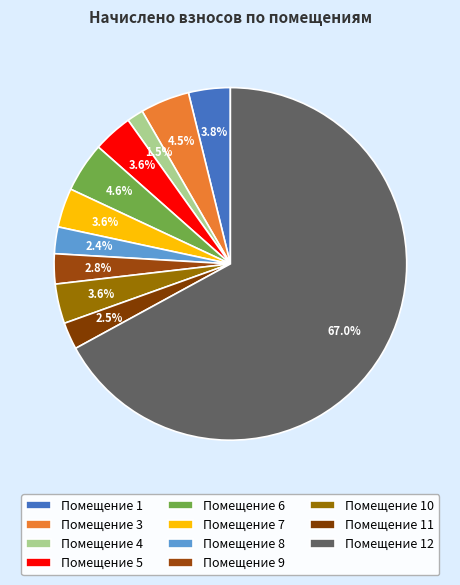

Which category has the smallest portion of the pie?

Помещение 4